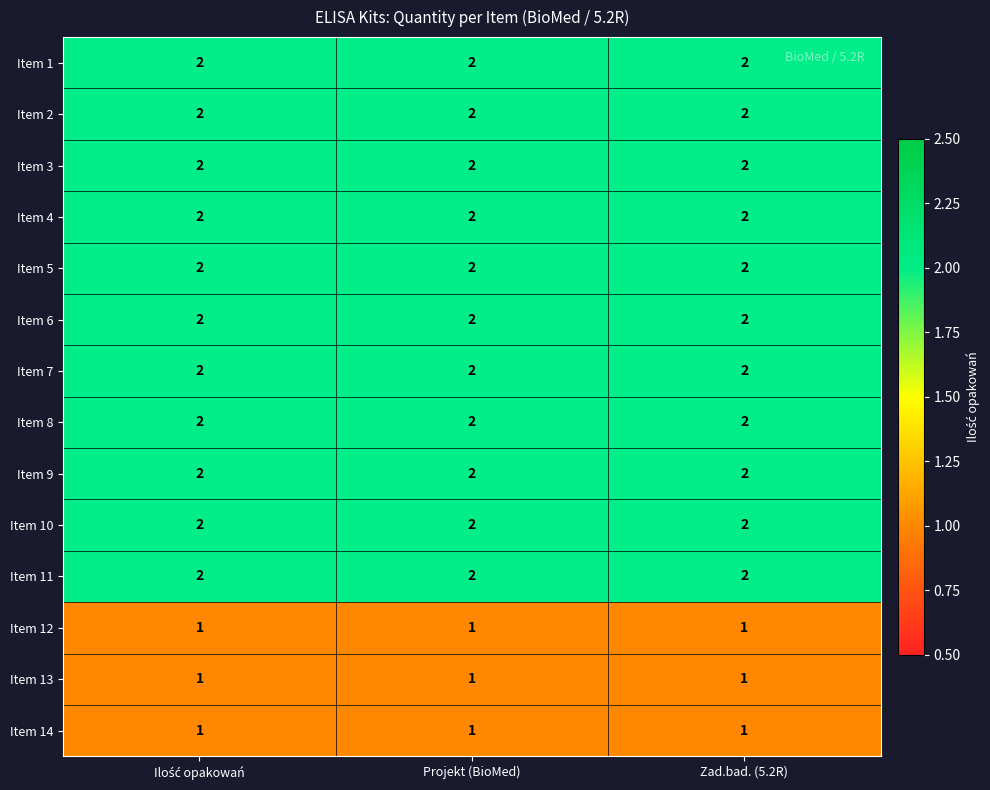

What is the total value across all series at Zad.bad. (5.2R)?

25